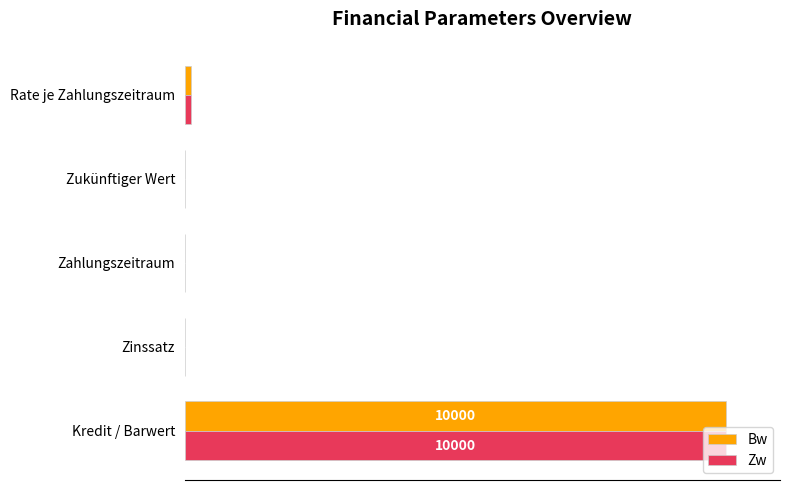

What are all the series names shown in the legend?

Bw, Zw